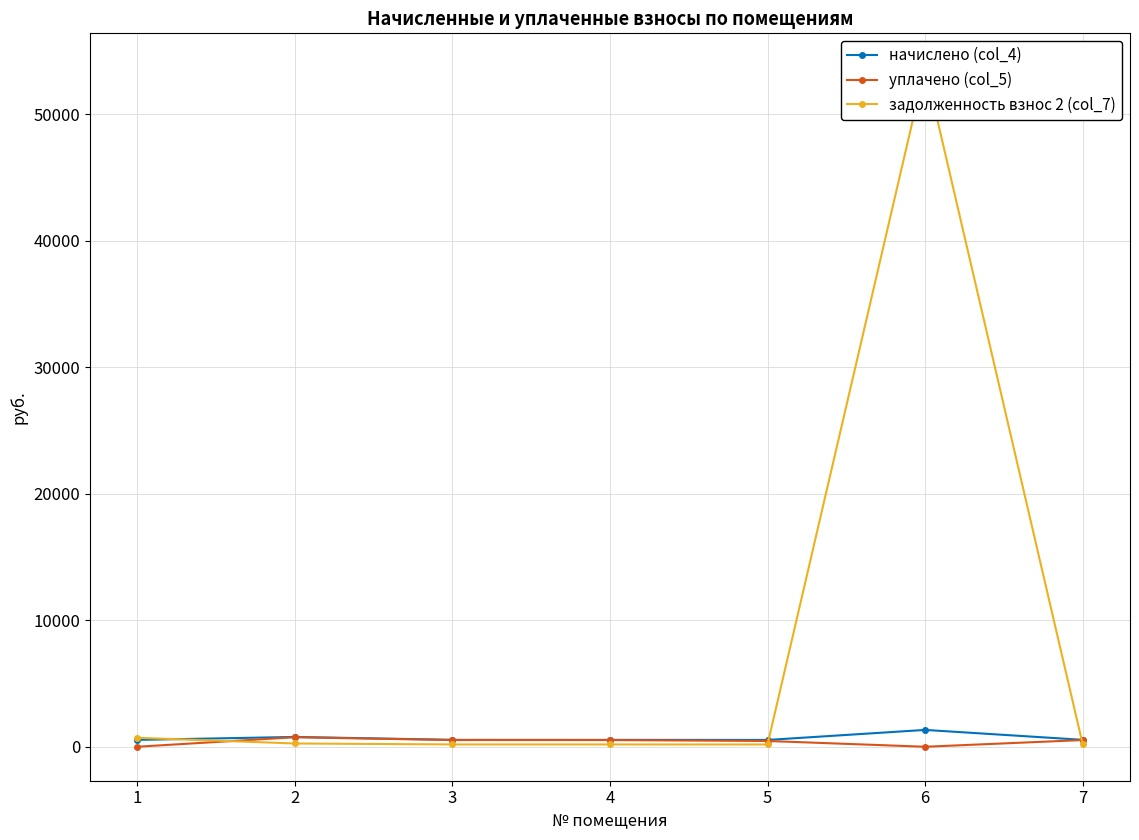

At which category is the sum across all series the highest?

6